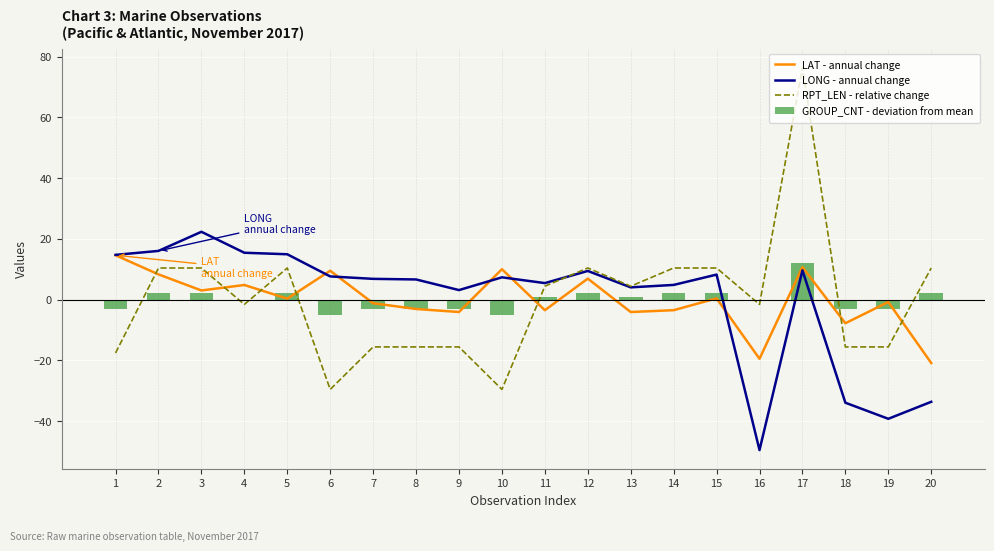

Reading right to left, extract all data points from this chart.

LAT - annual change: -20.9	-0.8	-7.8	10.7	-19.5	0.4	-3.5	-4.1	6.9	-3.5	10.0	-4.1	-3.1	-1.2	9.5	0.3	4.8	3.0	8.3	14.6
LONG - annual change: -33.7	-39.3	-34.0	9.6	-49.6	8.2	4.8	4.0	9.4	5.4	7.3	3.1	6.6	6.8	7.6	14.9	15.4	22.3	16.0	14.7
RPT_LEN - relative change: 10.4	-15.6	-15.6	76.4	-1.6	10.4	10.4	4.4	10.4	4.4	-29.6	-15.6	-15.6	-15.6	-29.6	10.4	-1.6	10.4	10.4	-17.6
GROUP_CNT - deviation from mean: 2.0	-3.0	-3.0	12.0	0.0	2.0	2.0	1.0	2.0	1.0	-5.0	-3.0	-3.0	-3.0	-5.0	2.0	0.0	2.0	2.0	-3.0